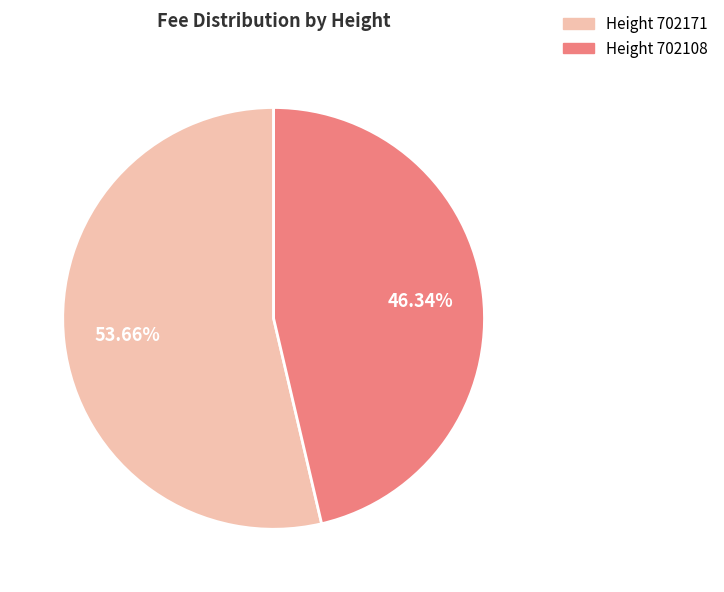

Is there a majority slice in this chart?

Yes